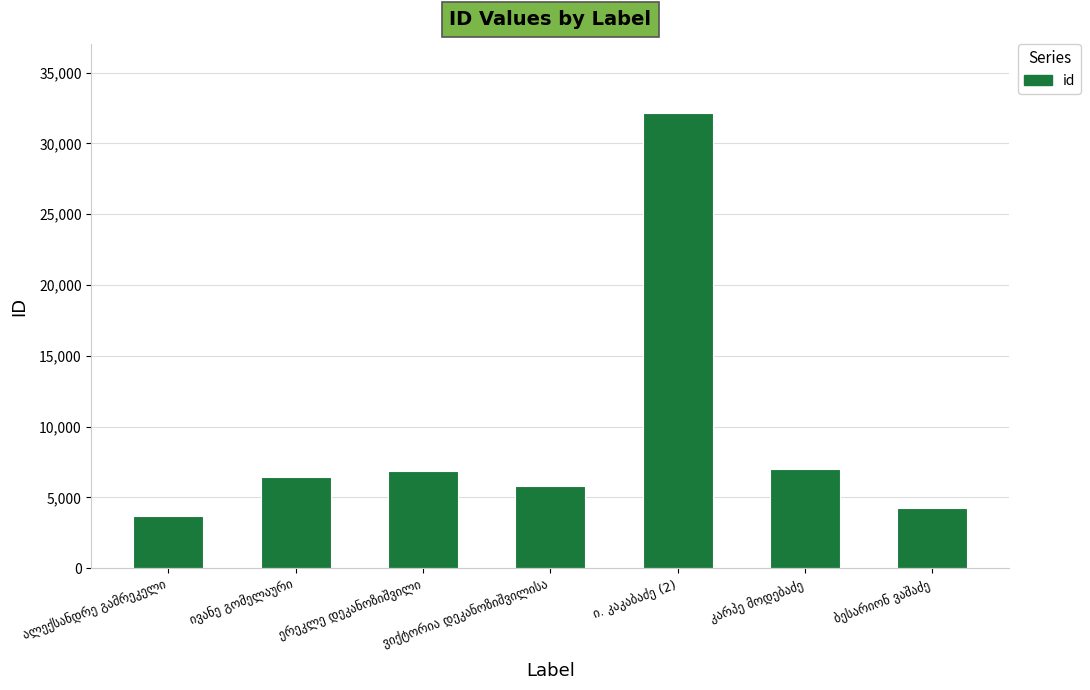

What is the value of the 1st bar from the left?

3660